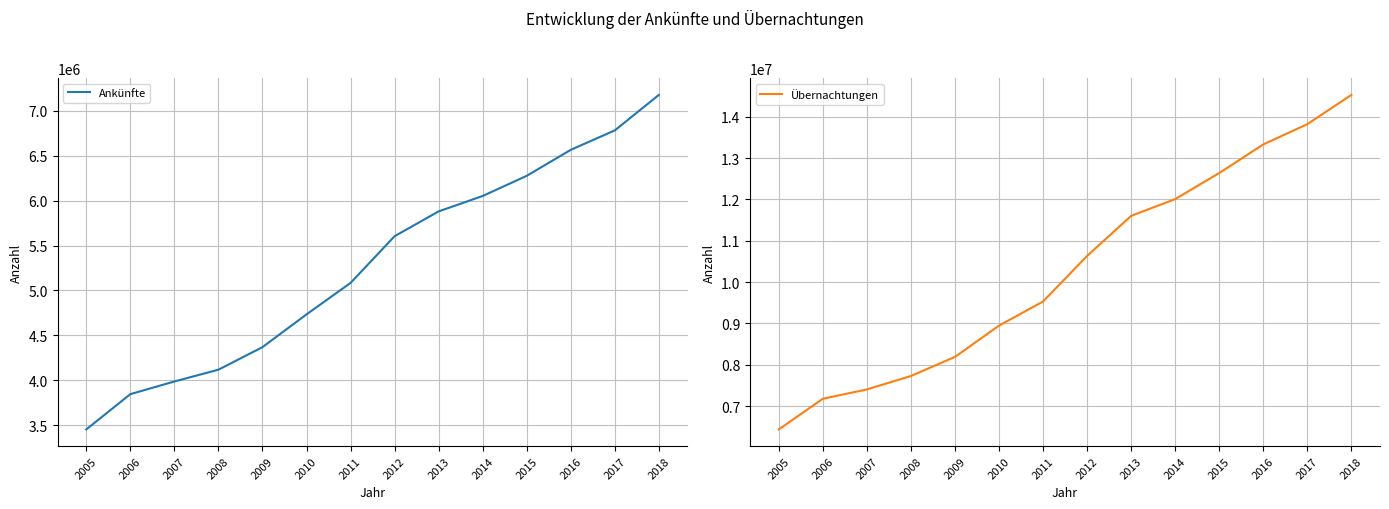

List the series in order of their peak value, highest first.

Übernachtungen, Ankünfte